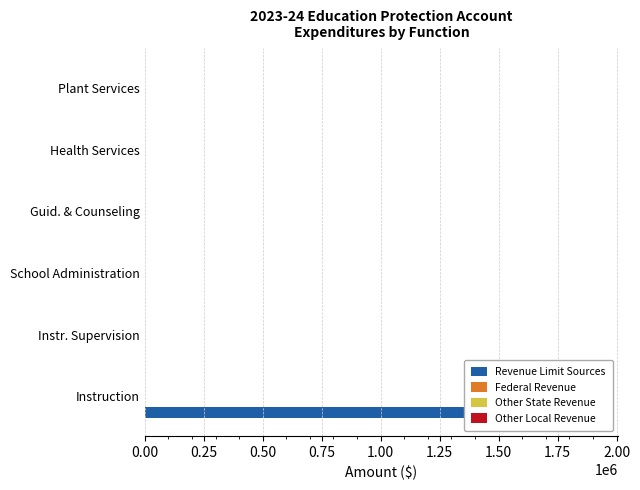

Count the number of categories in the chart.

6